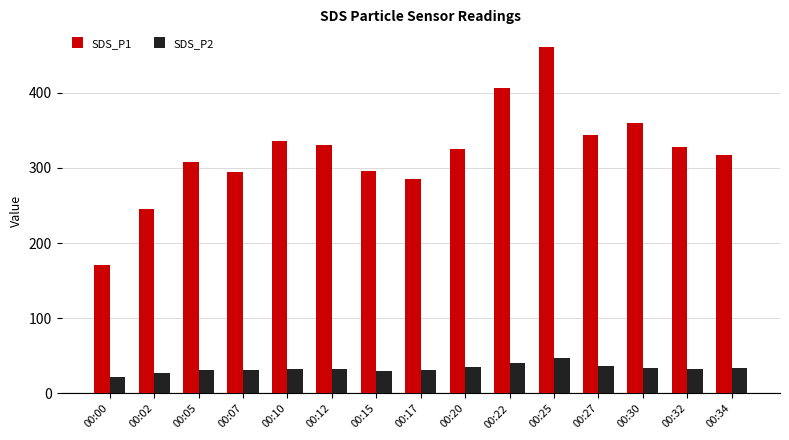

At which category is the sum across all series the highest?

00:25